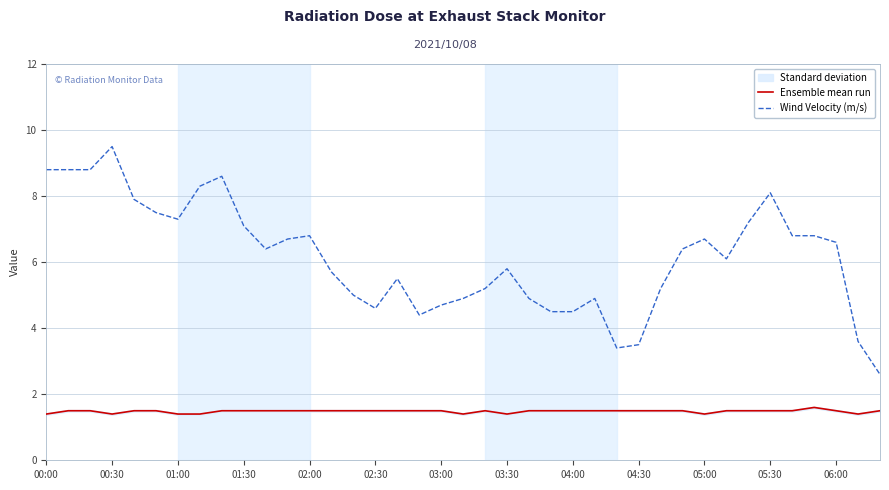

True or false: Ensemble mean run and Wind Velocity (m/s) cross at least once.

False